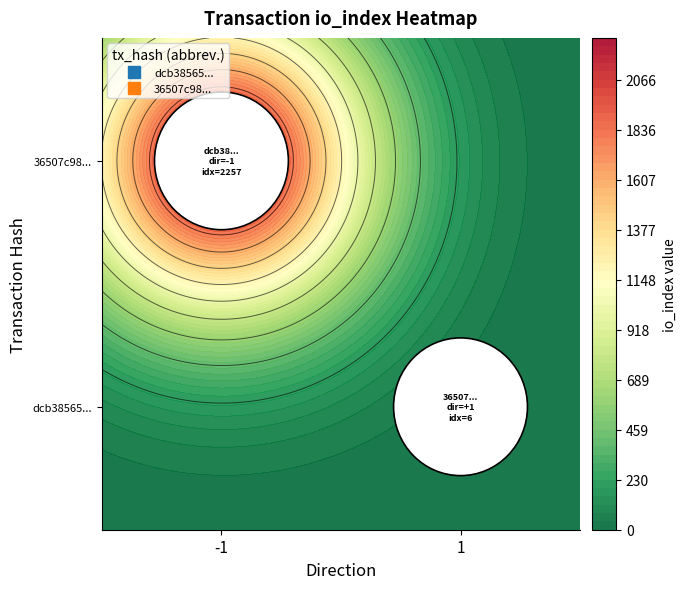

What is the sum of the dcb385651b09b24ff61af5edcfa6781badb1423 values at io_index and direction?

2256